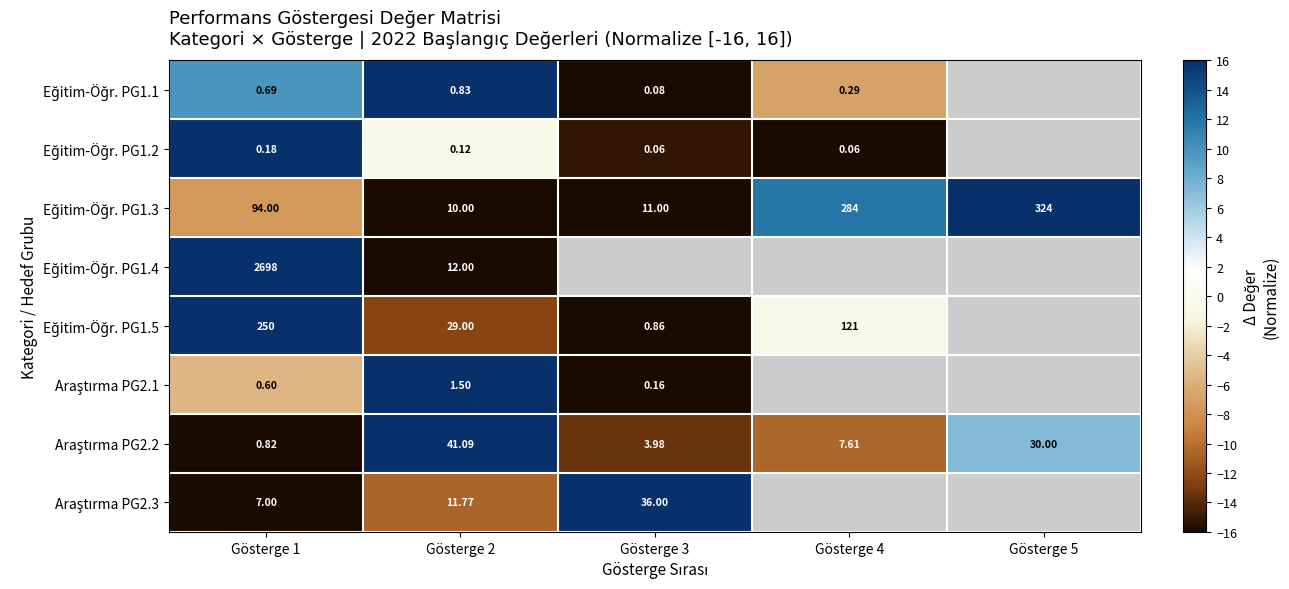

What is the total value across all series at Gösterge 1?

3051.3